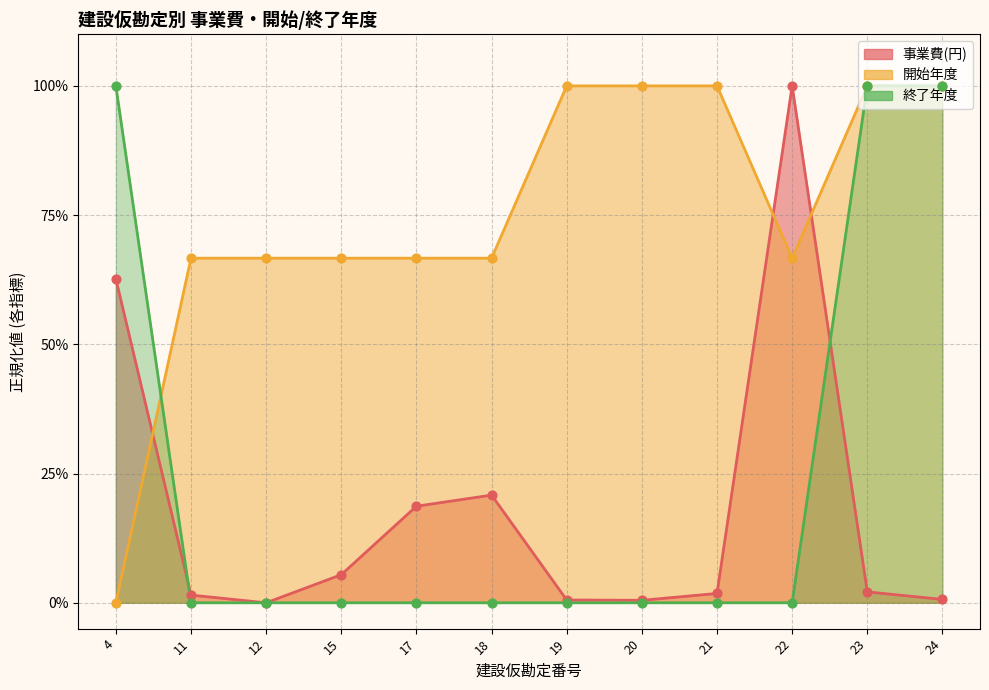

What are all the series names shown in the legend?

事業費(円), 開始年度, 終了年度